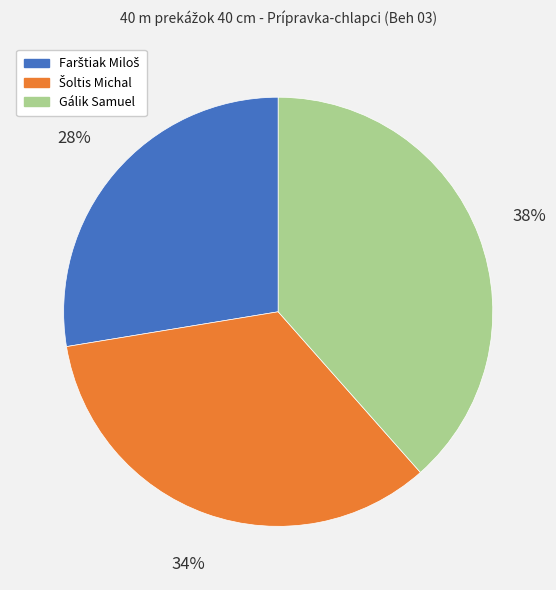

What percentage is the Gálik Samuel slice, to the nearest percent?

38%